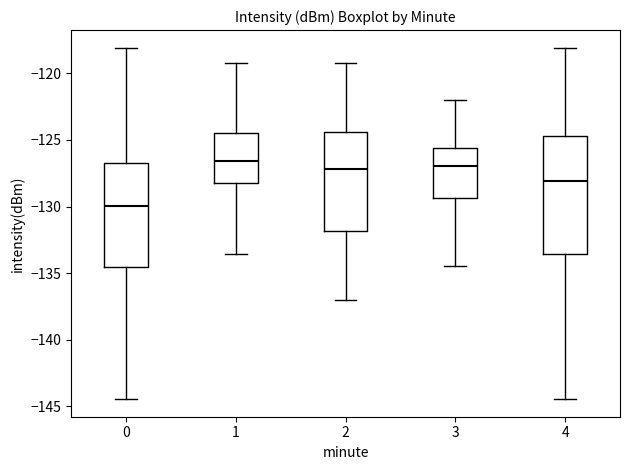

Which box is the tallest, from its lower edge to its upper edge?

4